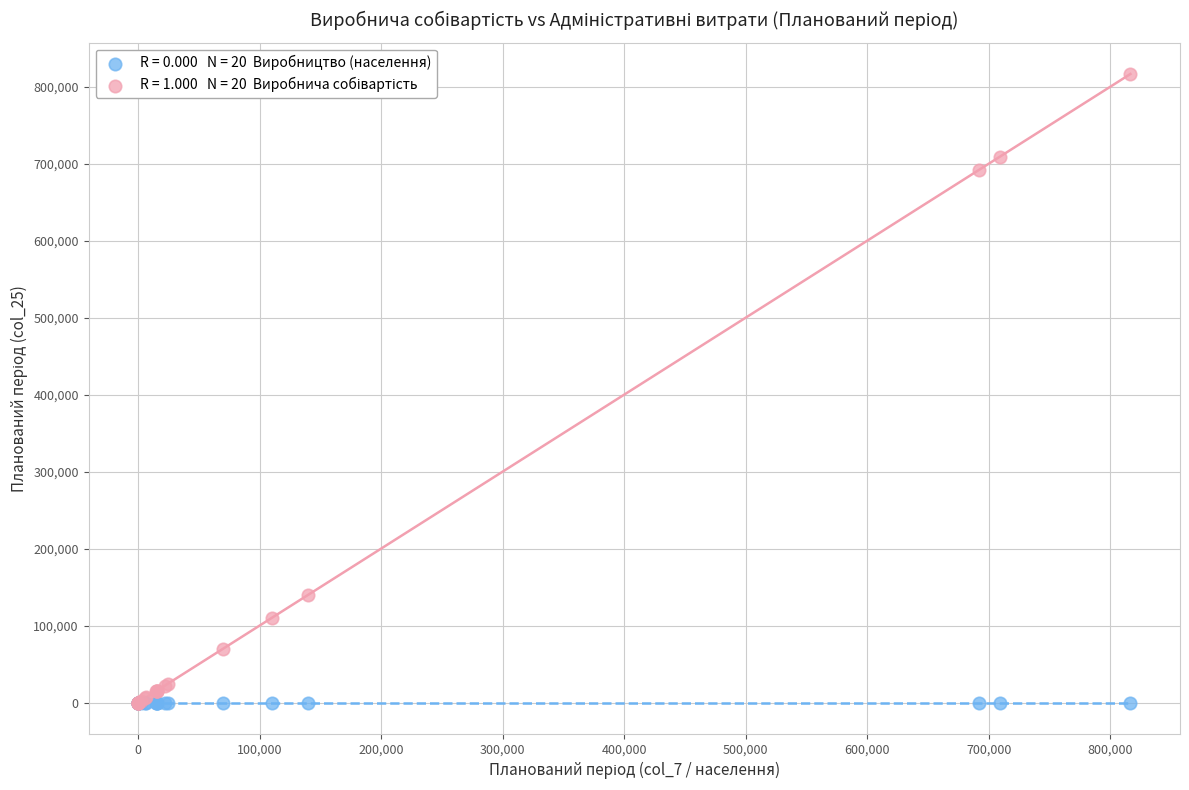

Across all series, what Y value is closest to 408229?

139969.6